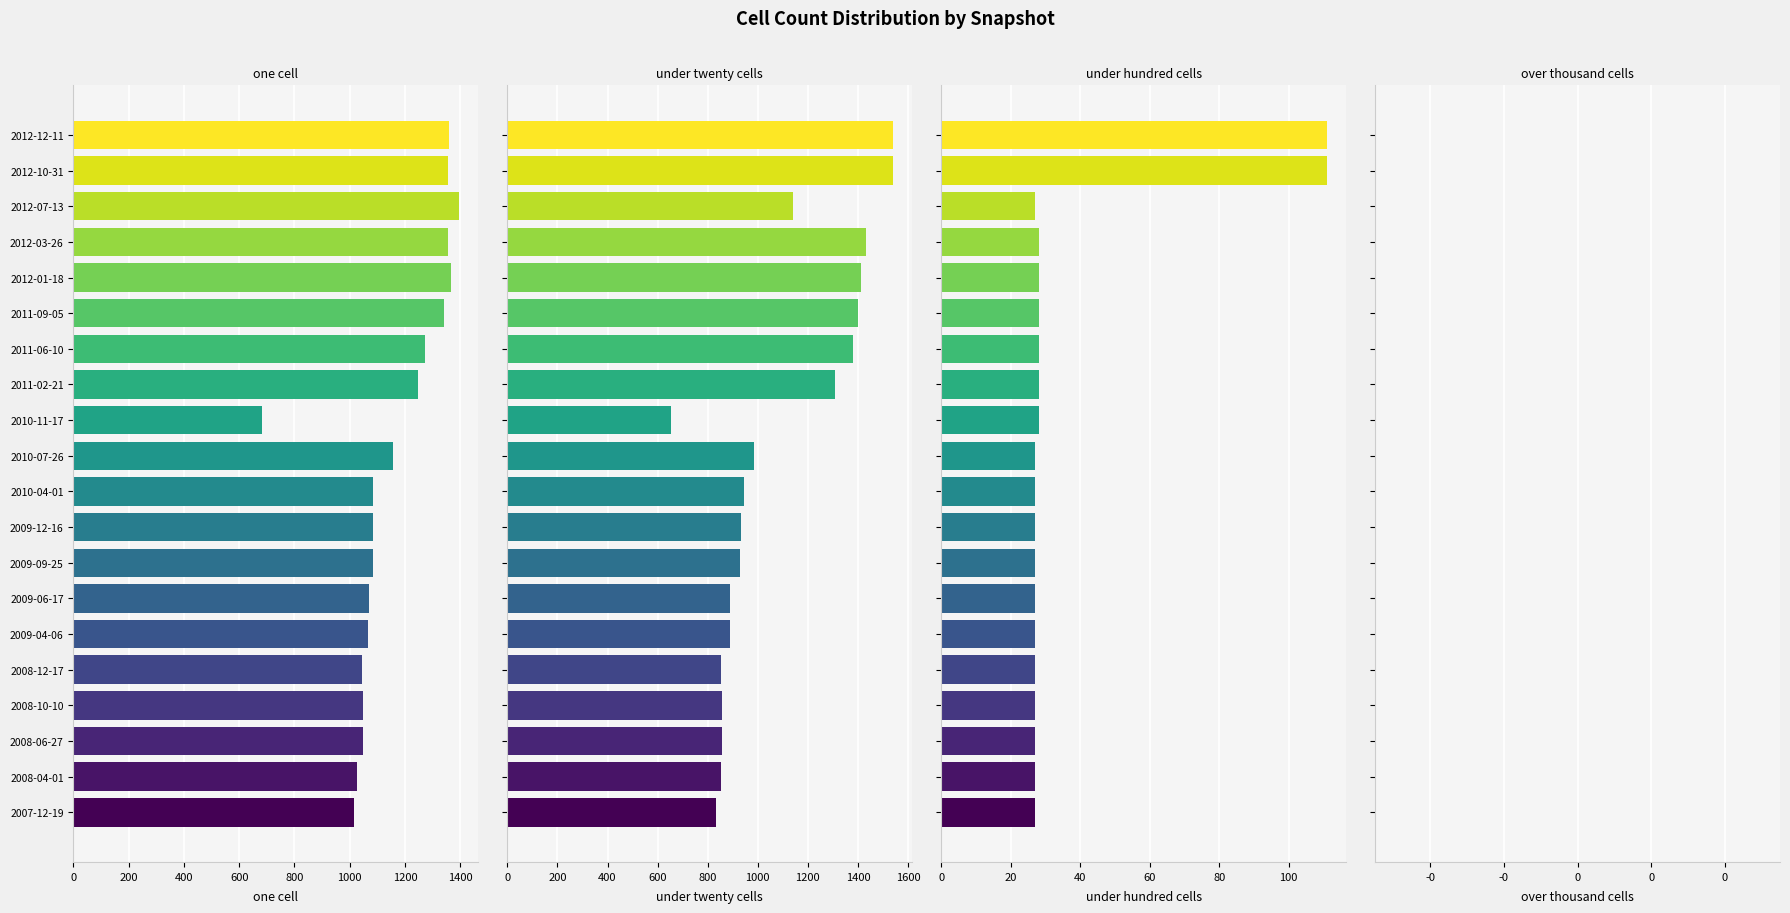

Rank the series at 1400 from highest to lowest value.

one_cell, under_twenty_cells, under_hundred_cells, over_thousand_cells